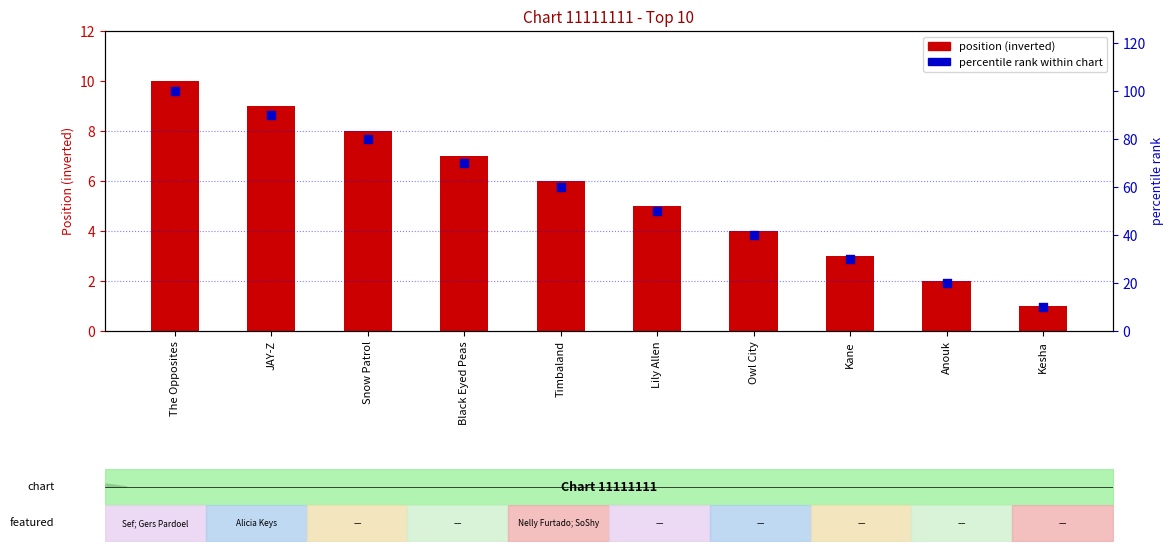

Which series has the widest spread of Y values?

percentile rank within chart